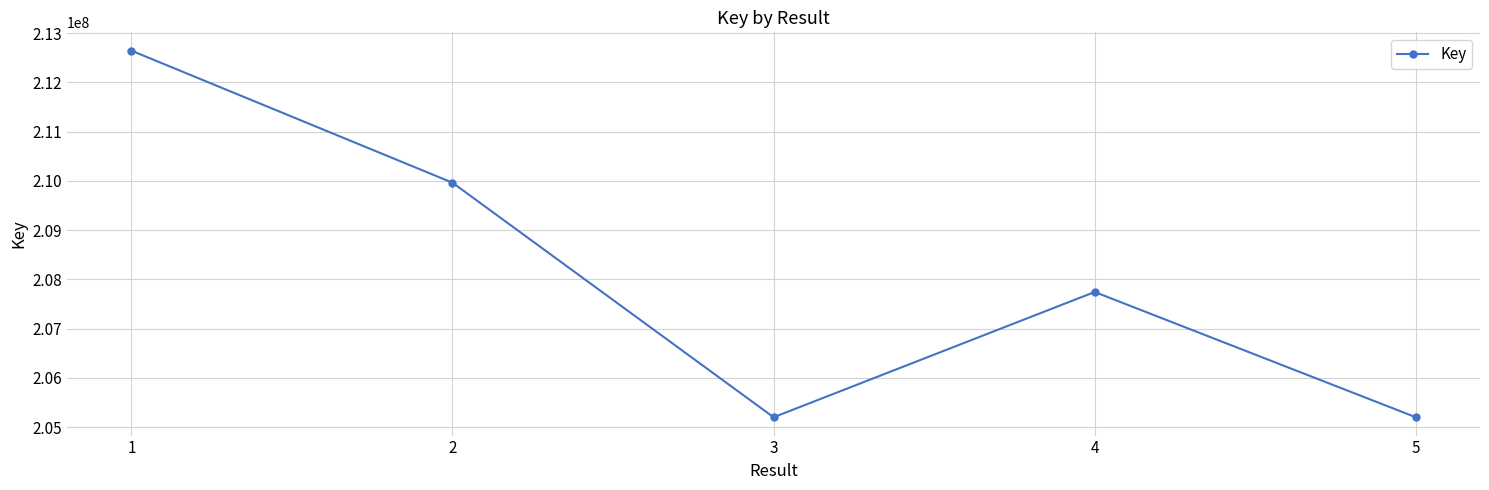

How many data points are less than 207743332?

2